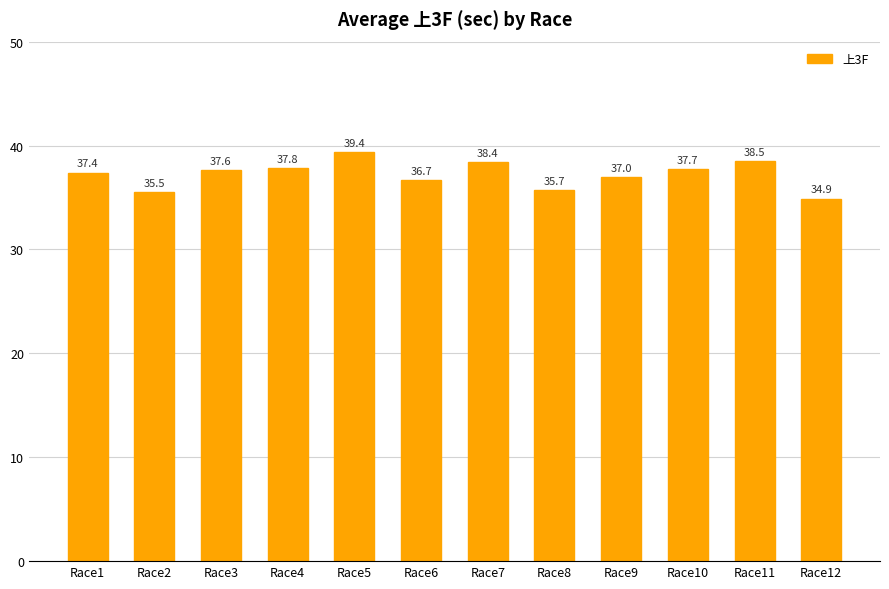

How many bars are there in total?

12